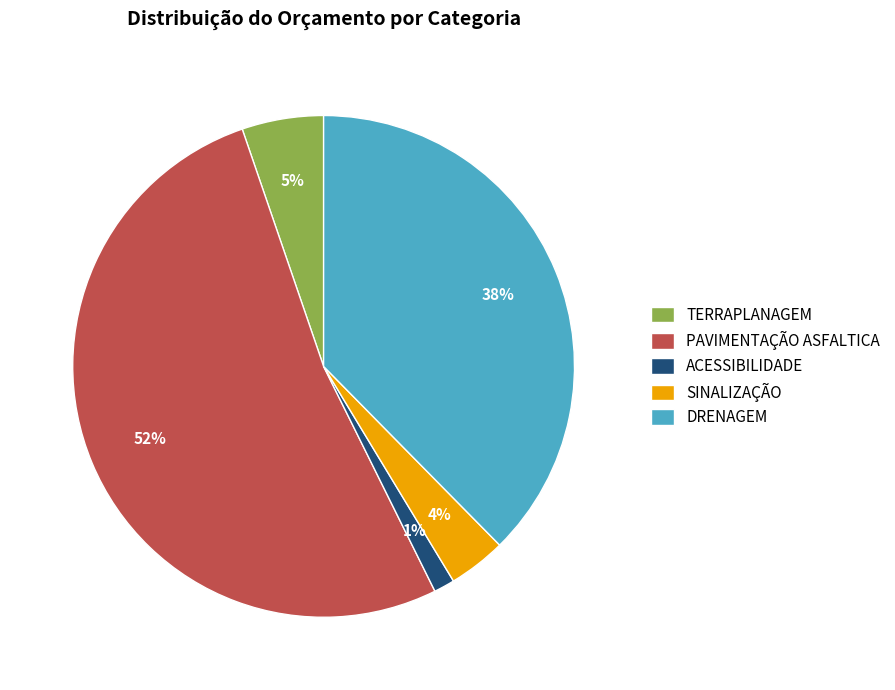

The TERRAPLANAGEM slice represents 5% of the pie. True or false?

True